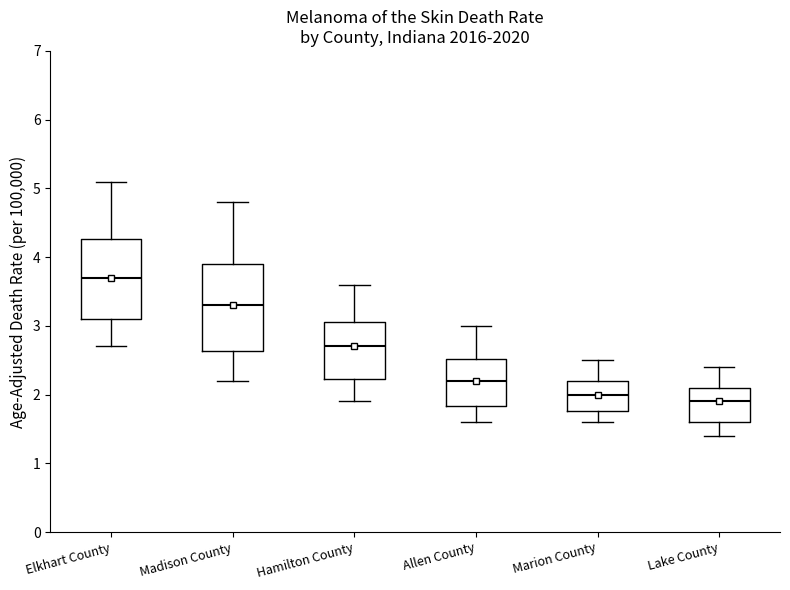

Which box is the tallest, from its lower edge to its upper edge?

Madison County